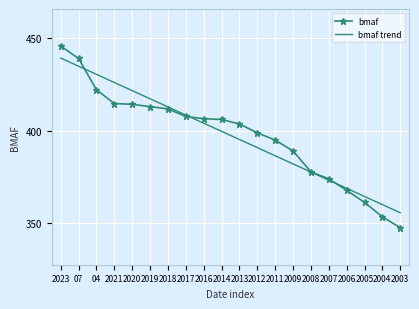

Is it true that bmaf trend equals 201.9 at 2005?

False